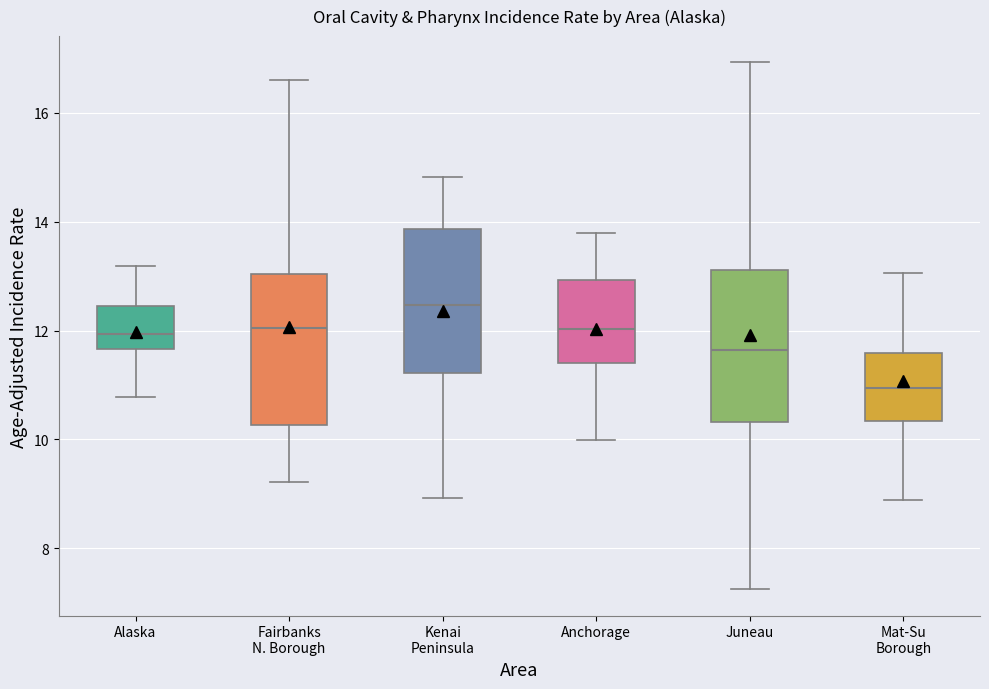

Which box's median line is the highest?

Kenai Peninsula